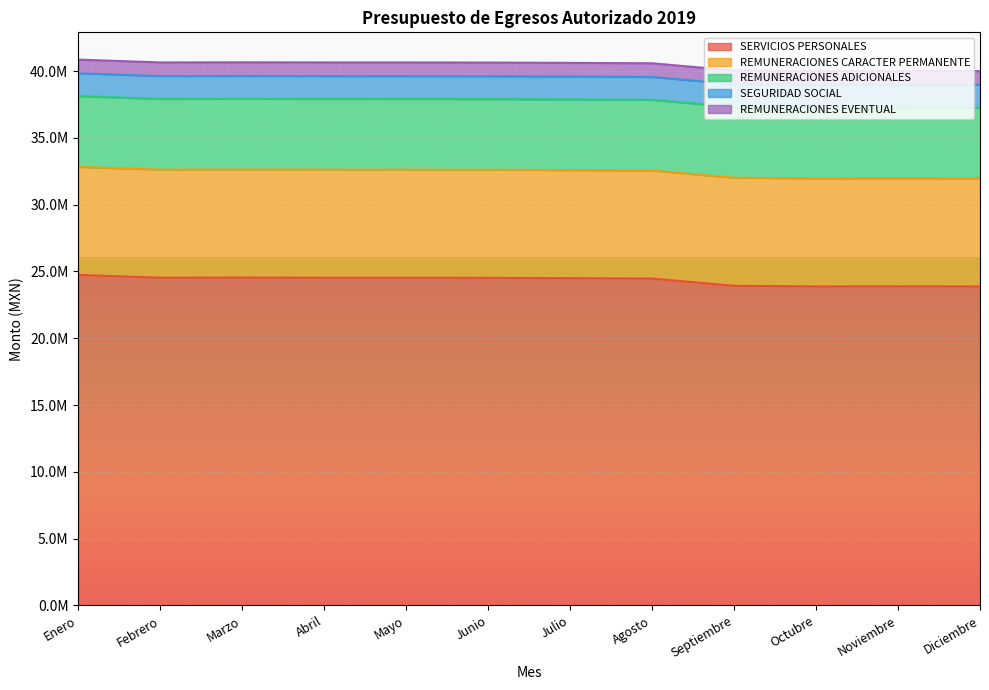

What are all the series names shown in the legend?

SERVICIOS PERSONALES, REMUNERACIONES CARACTER PERMANENTE, REMUNERACIONES ADICIONALES, SEGURIDAD SOCIAL, REMUNERACIONES EVENTUAL